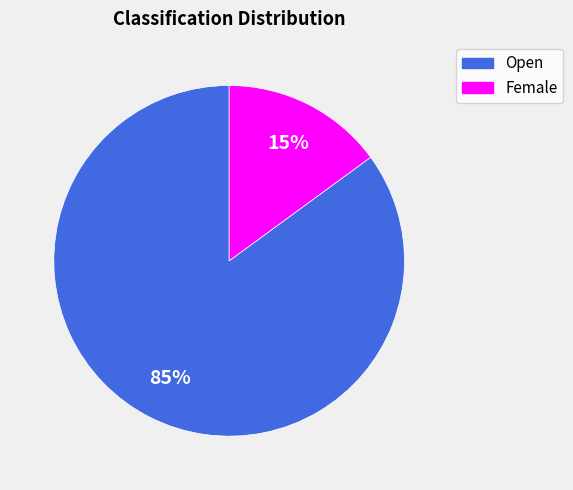

True or false: Female accounts for 15% of the total.

True